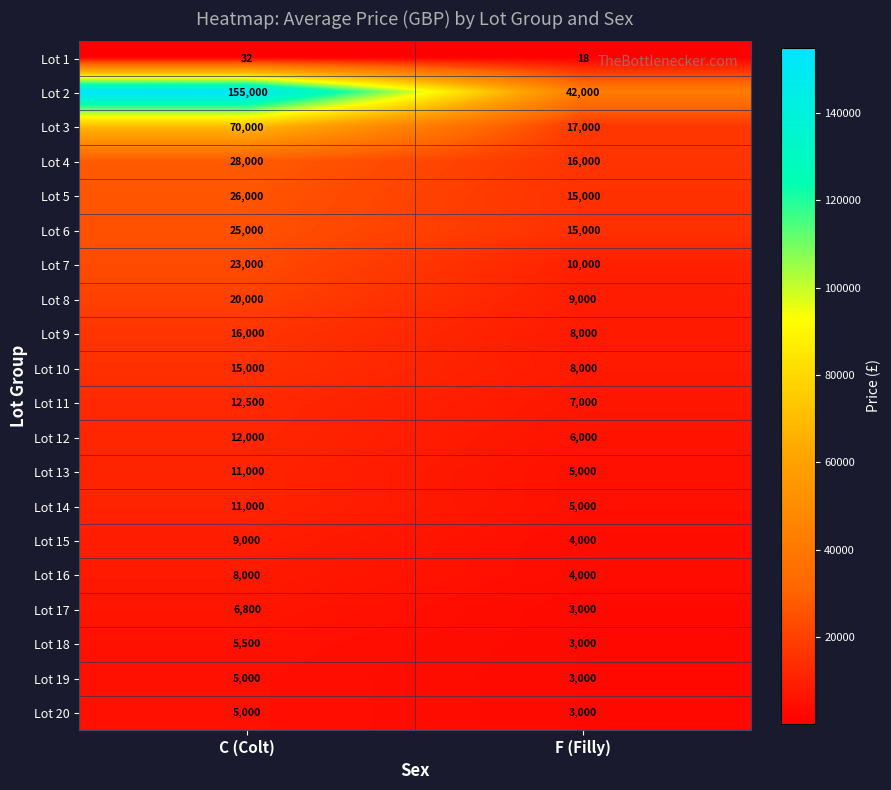

The value of Lot 5 at F (Filly) is 15000. True or false?

True